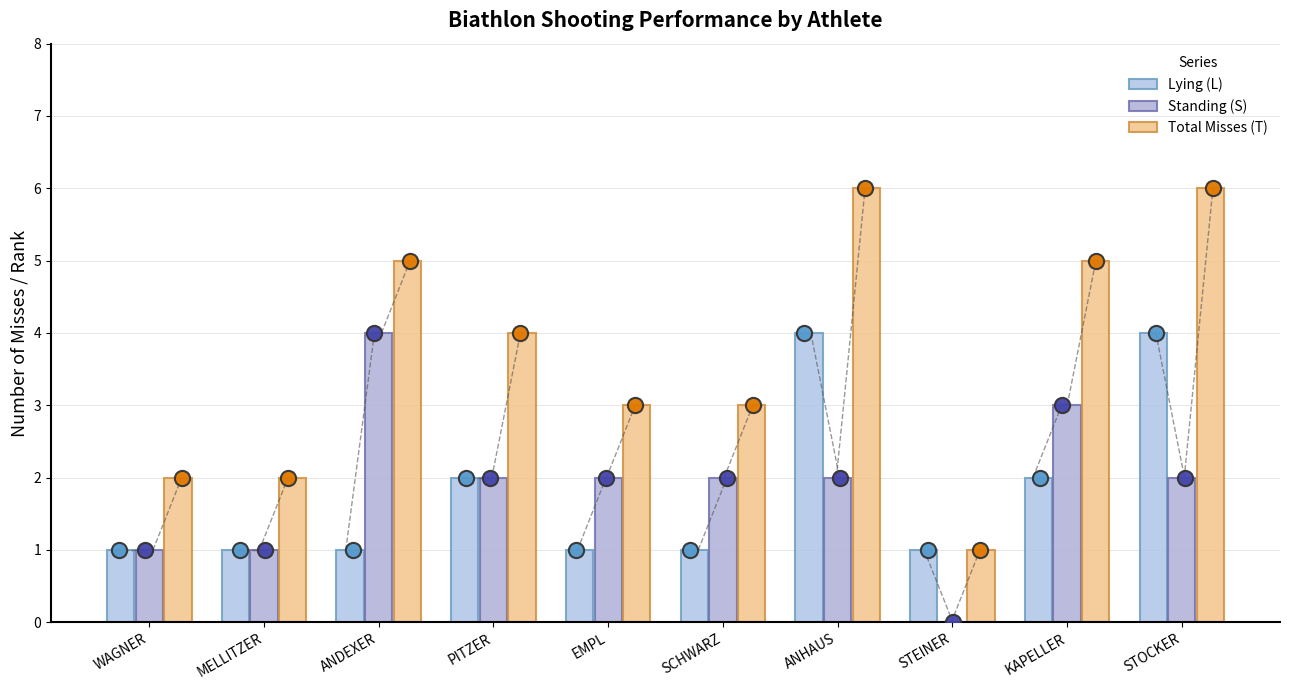

Which series reaches the minimum Y coordinate?

Standing (S)